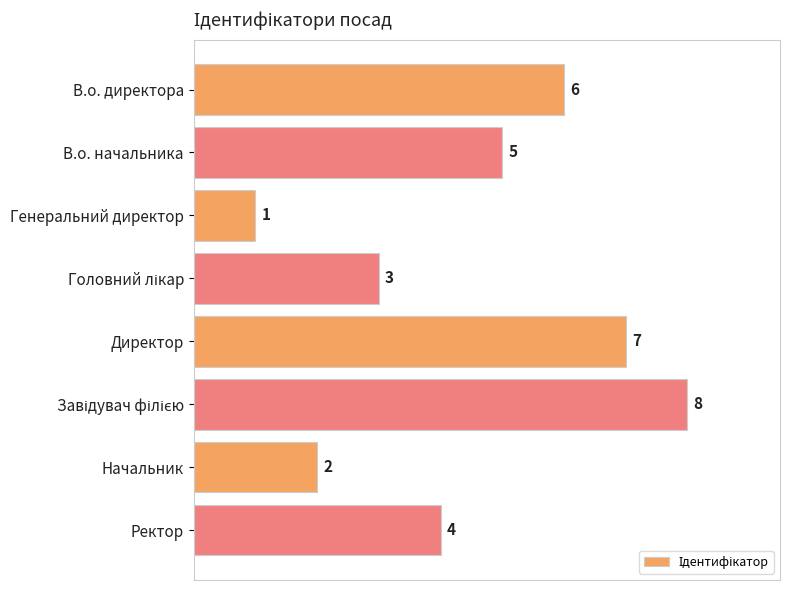

Which has a higher value, Генеральний директор or Начальник?

Начальник